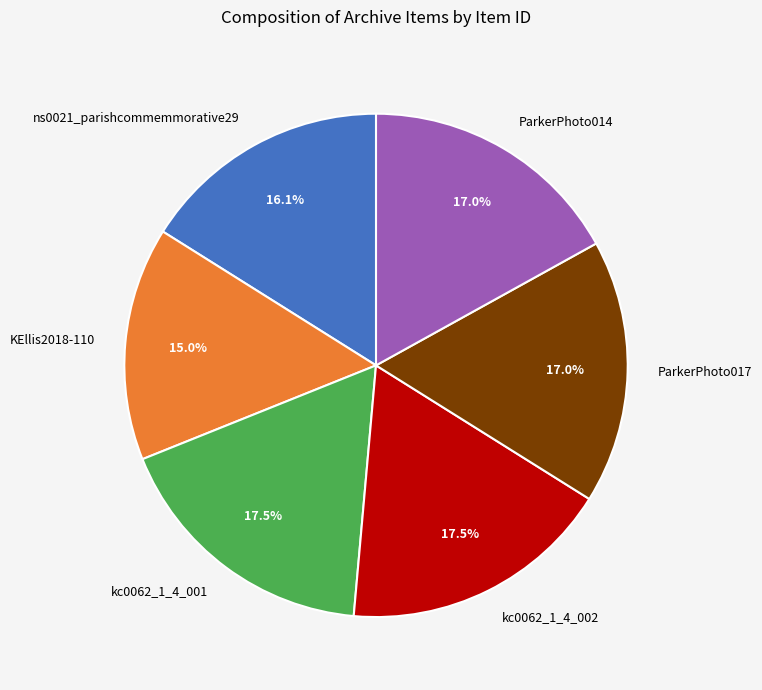

To the nearest percent, what portion does ns0021_parishcommemmorative29 represent?

16%